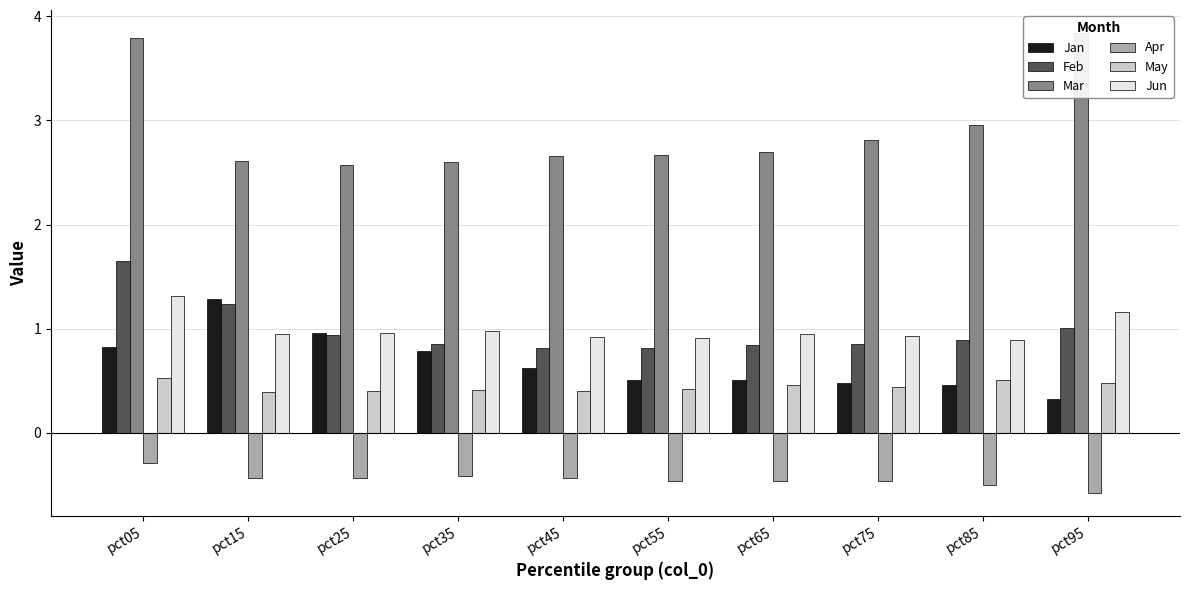

What is the sum of the Feb values at pct85 and pct65?

1.7